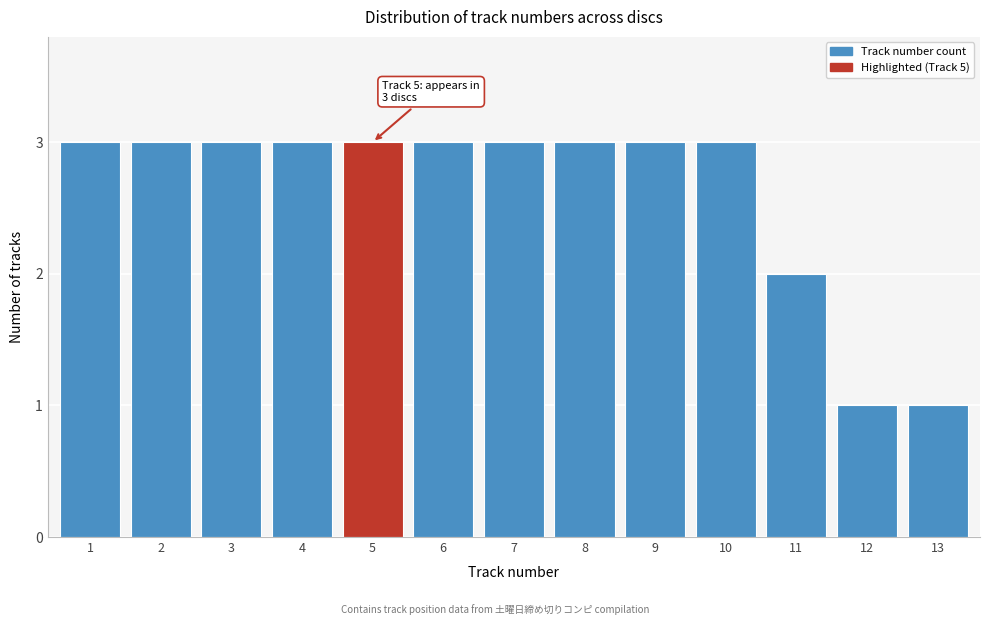

Reading left to right, extract all data points from this chart.

1=3	2=3	3=3	4=3	5=3	6=3	7=3	8=3	9=3	10=3	11=2	12=1	13=1